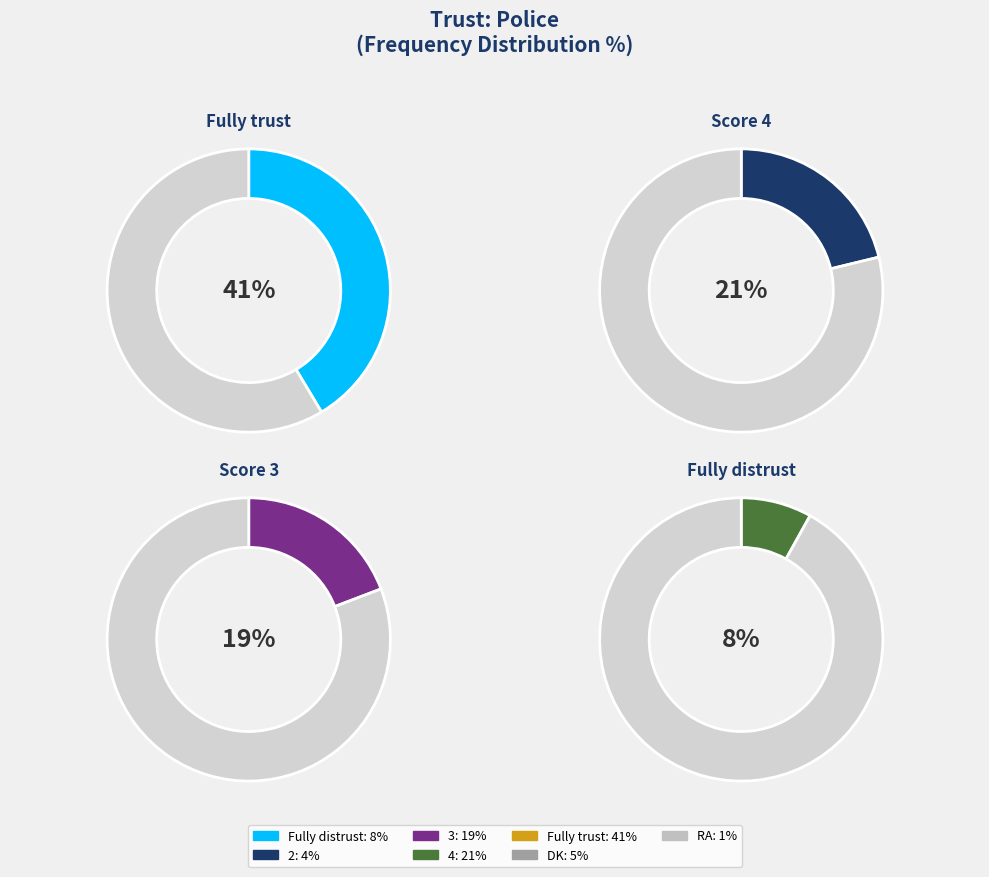

To the nearest percent, what percentage of the pie is DK?

5%